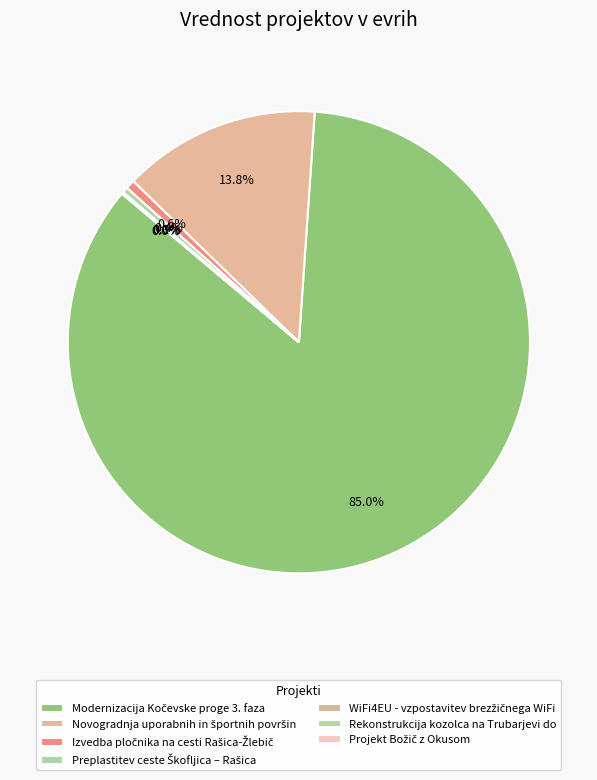

What percentage is the Novogradnja uporabnih in športnih površin slice, to the nearest percent?

14%